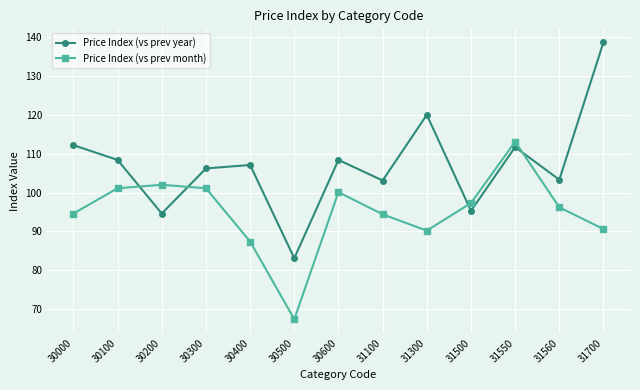

Where do Price Index (vs prev year) and Price Index (vs prev month) first cross each other?

30100 and 30200